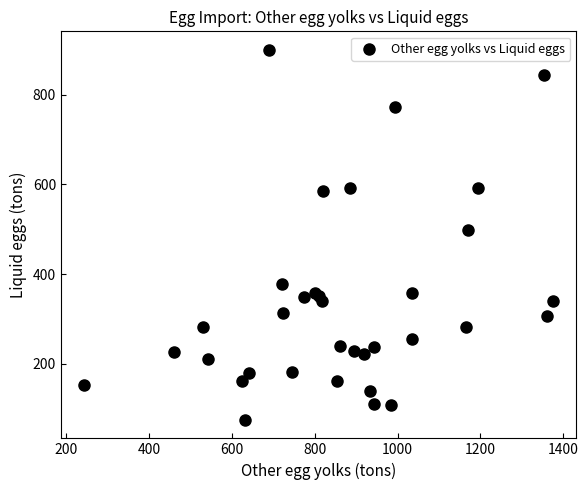

What Y value in the scatter plot is closest to 487?

497.5